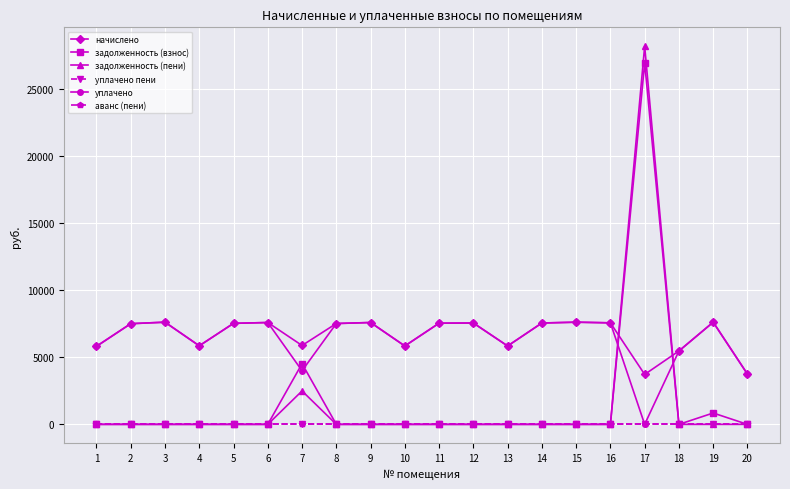

Is this an area chart (filled region under the line)?

No